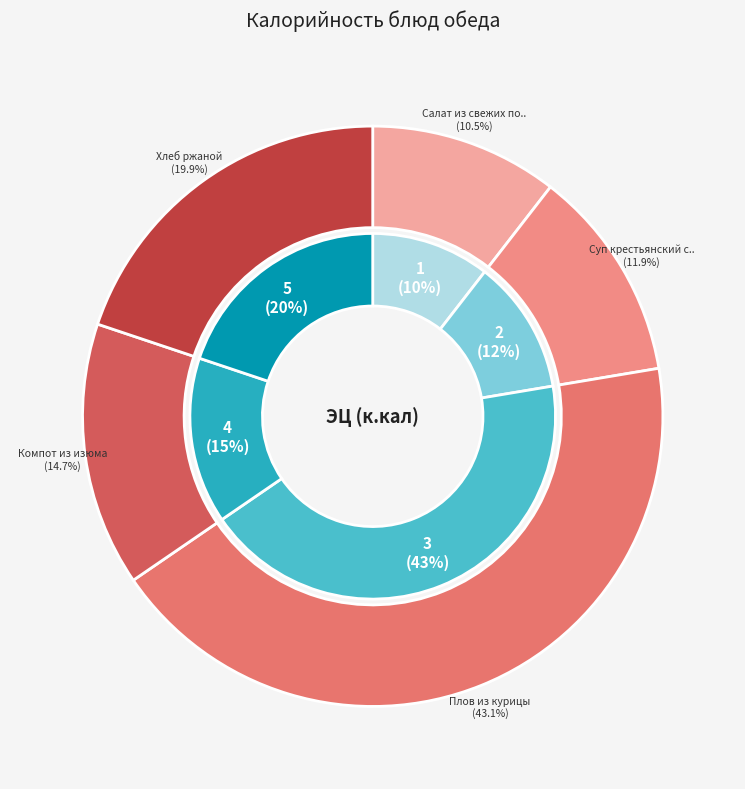

To the nearest percent, what percentage of the pie is Хлеб ржаной?

20%